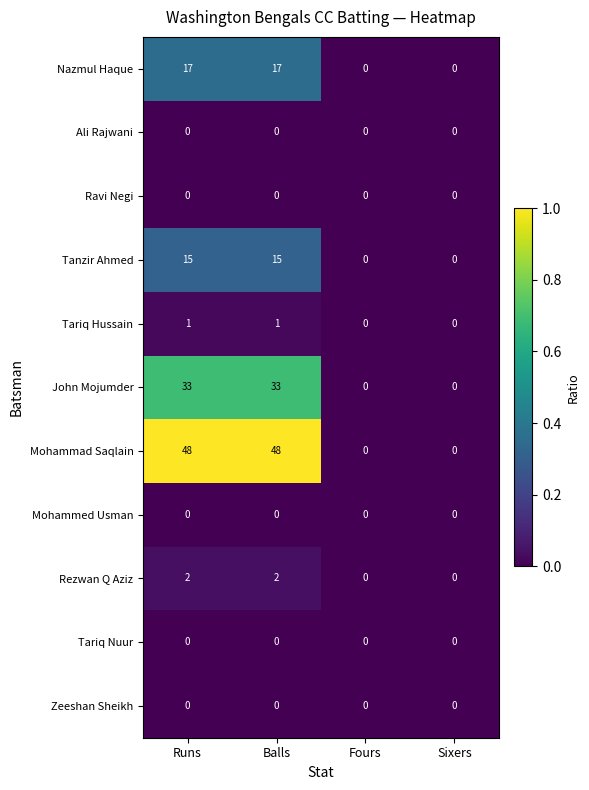

Which series has the largest range (max minus min)?

Mohammad Saqlain